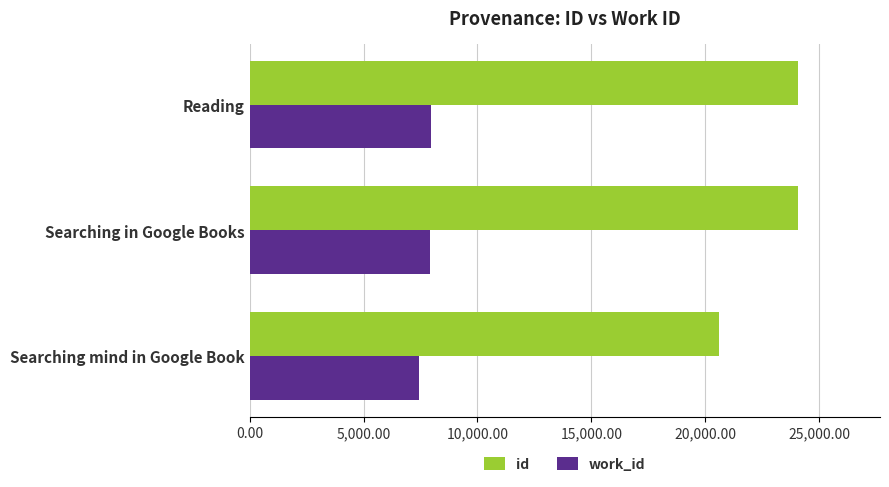

What are all the series names shown in the legend?

id, work_id